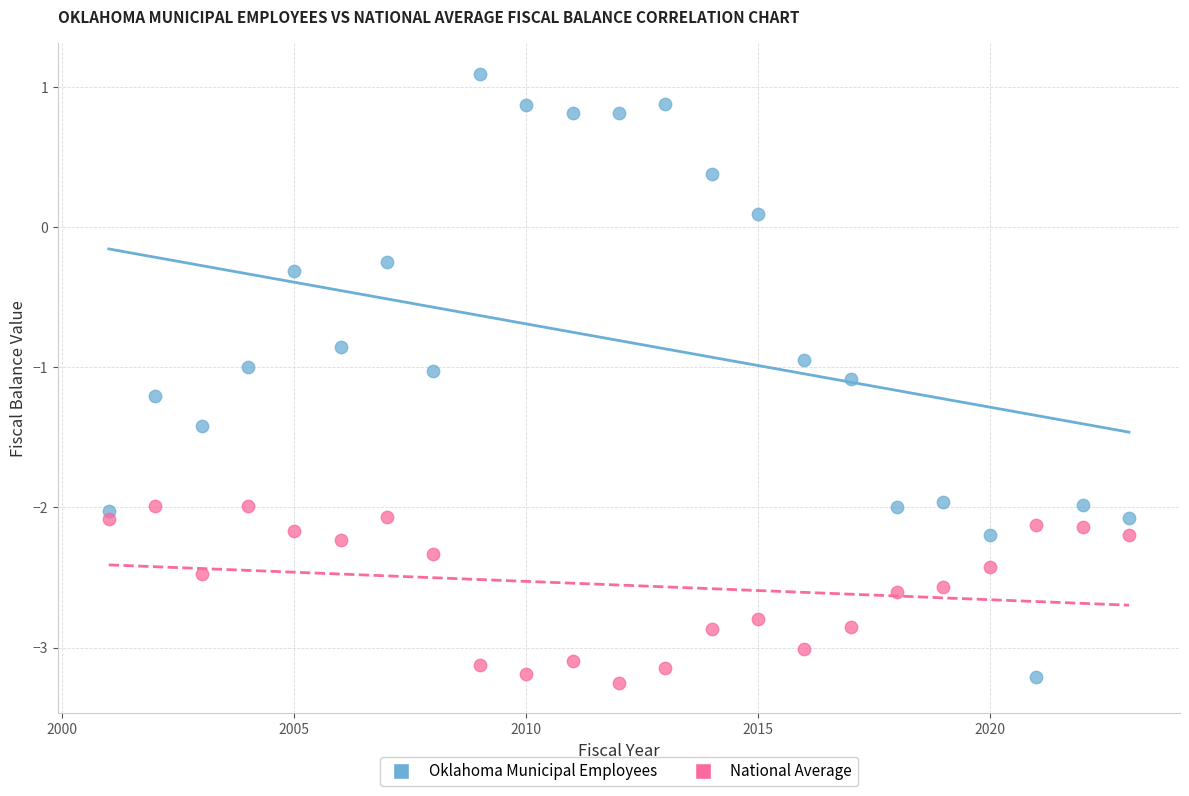

Which series has the largest Y range (max minus min)?

Oklahoma Municipal Employees